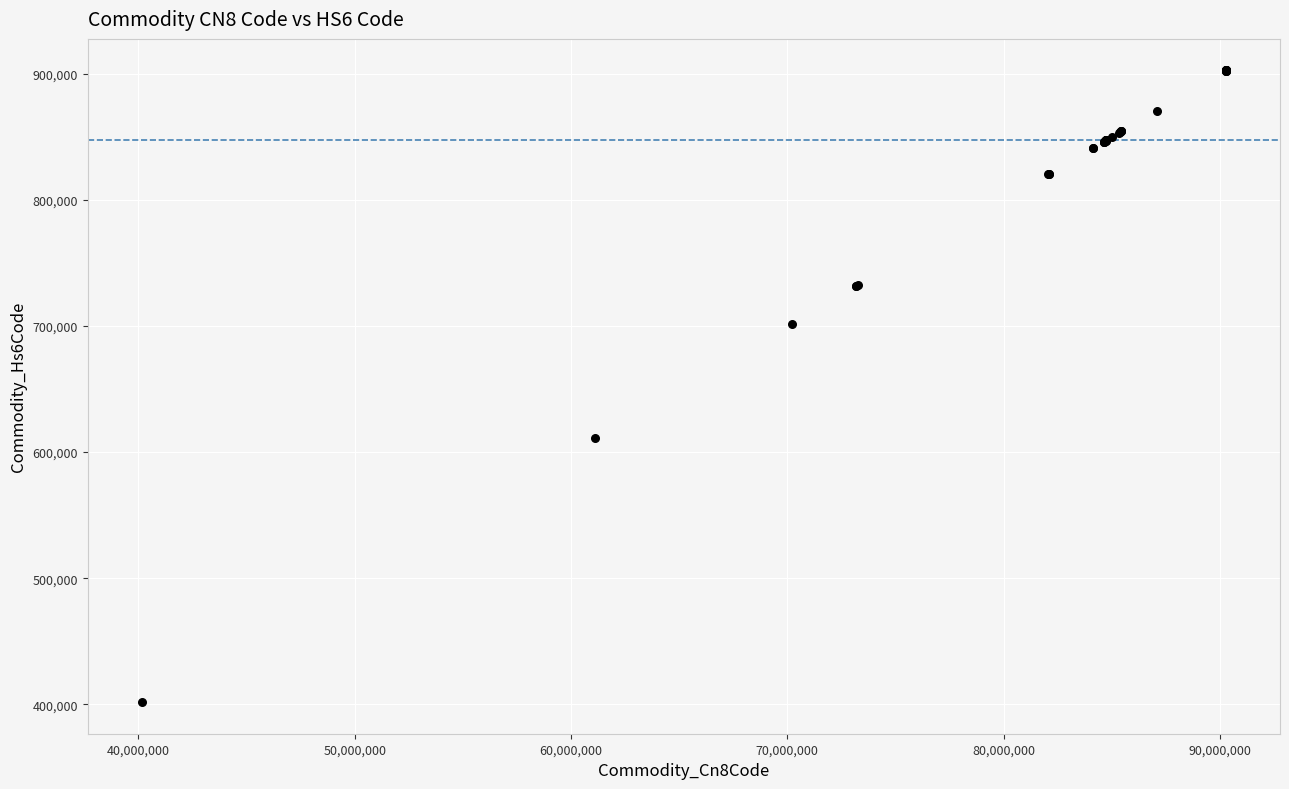

What Y value in the scatter plot is closest to 652186?

610910